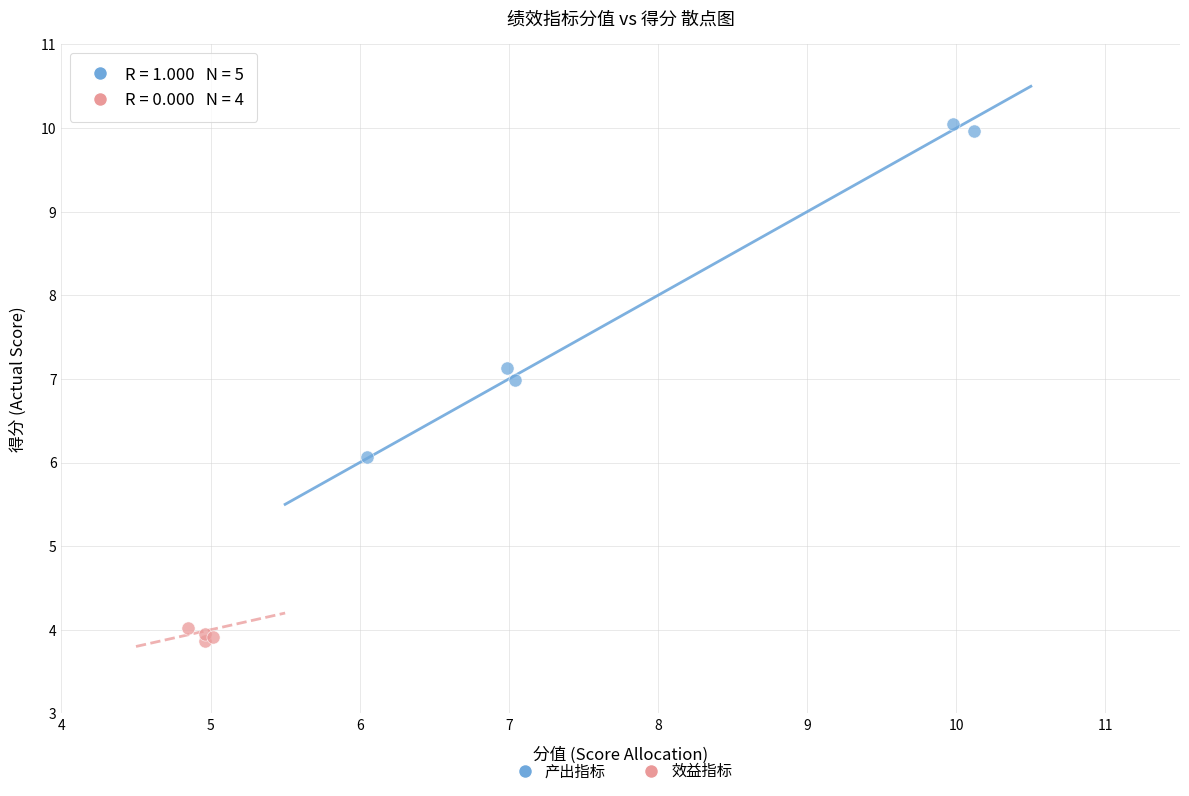

Which series has the widest spread of Y values?

产出指标